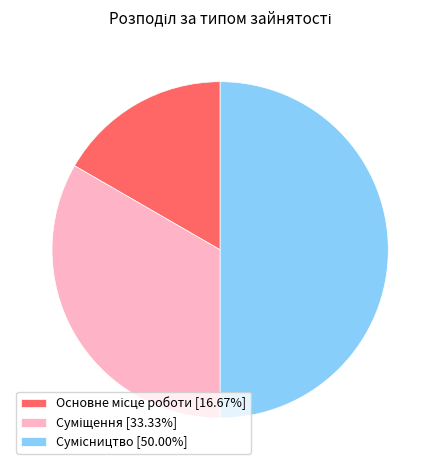

To the nearest percent, what is the average slice percentage?

33%